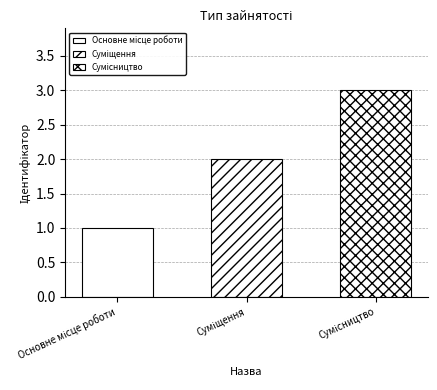

At which category does the chart reach its minimum across all series?

Основне місце роботи